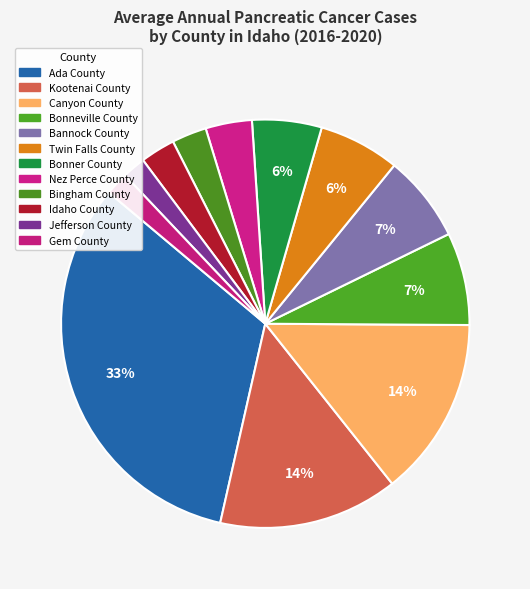

Count the number of slices in the pie.

12